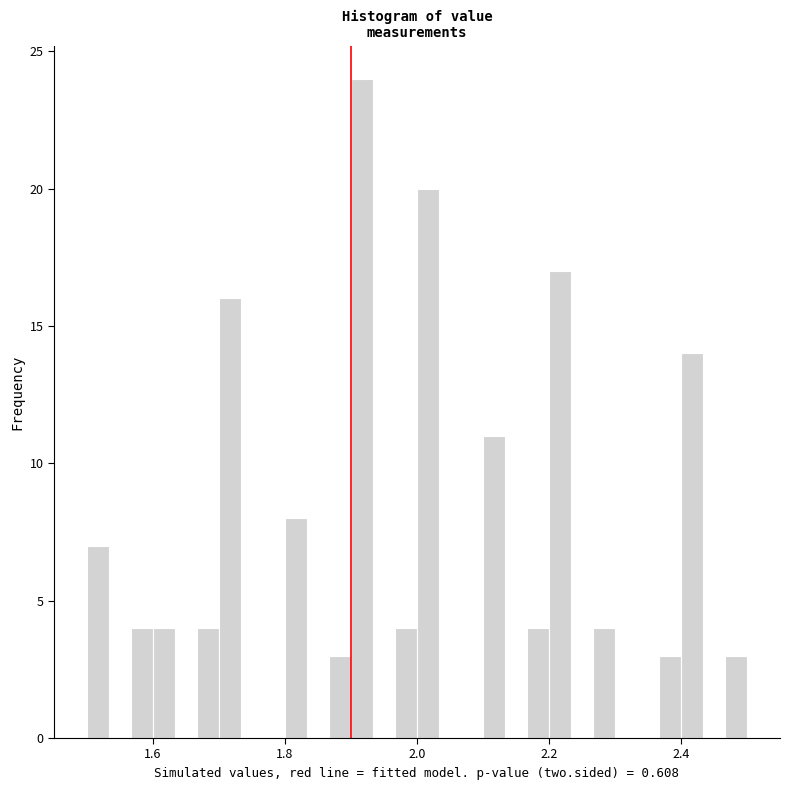

Read against the x-axis, roughly where is the centre of the tallest bar?

1.92